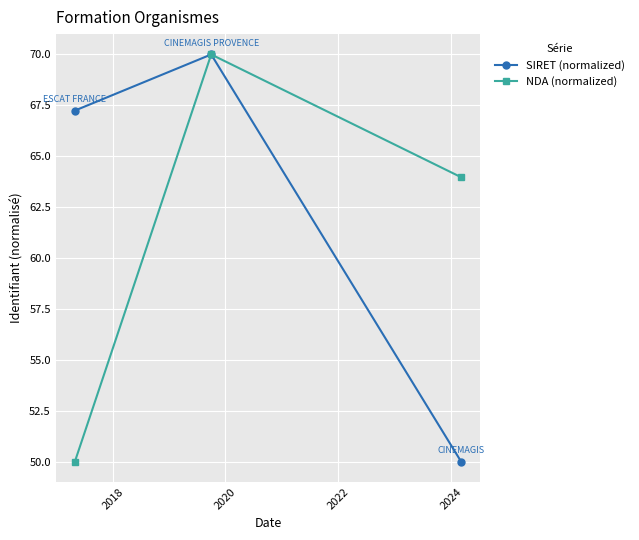

Reading left to right, extract all data points from this chart.

SIRET (normalized): 67.2	70.0	50.0
NDA (normalized): 50.0	70.0	64.0